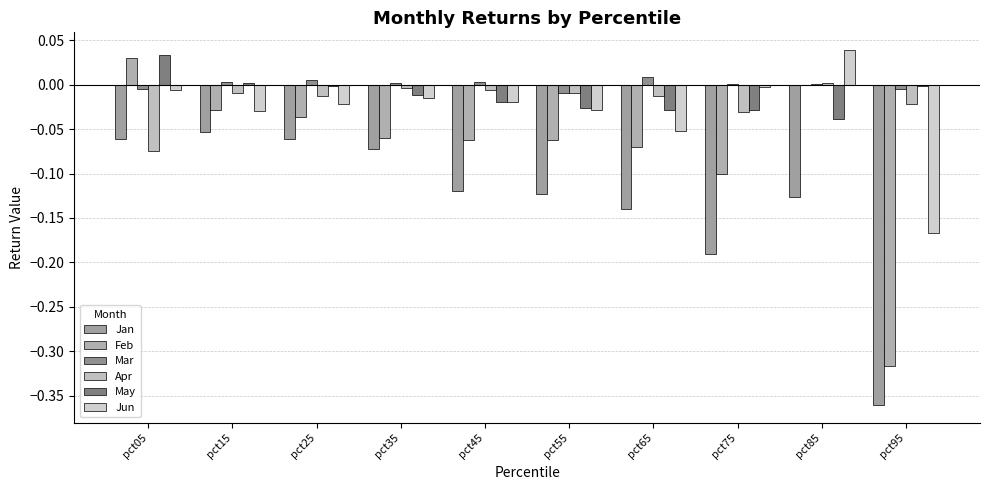

How many groups of bars are there?

10